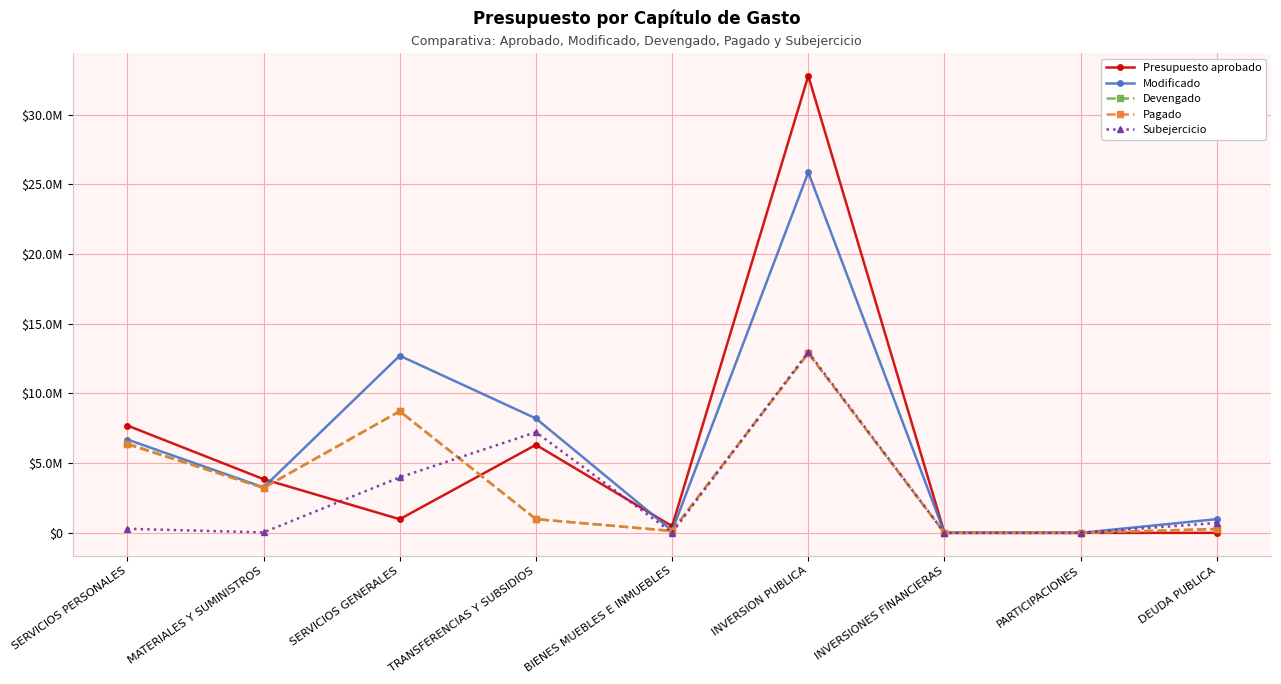

In Modificado, how many points are higher than both neighbors (excluding endpoints)?

2